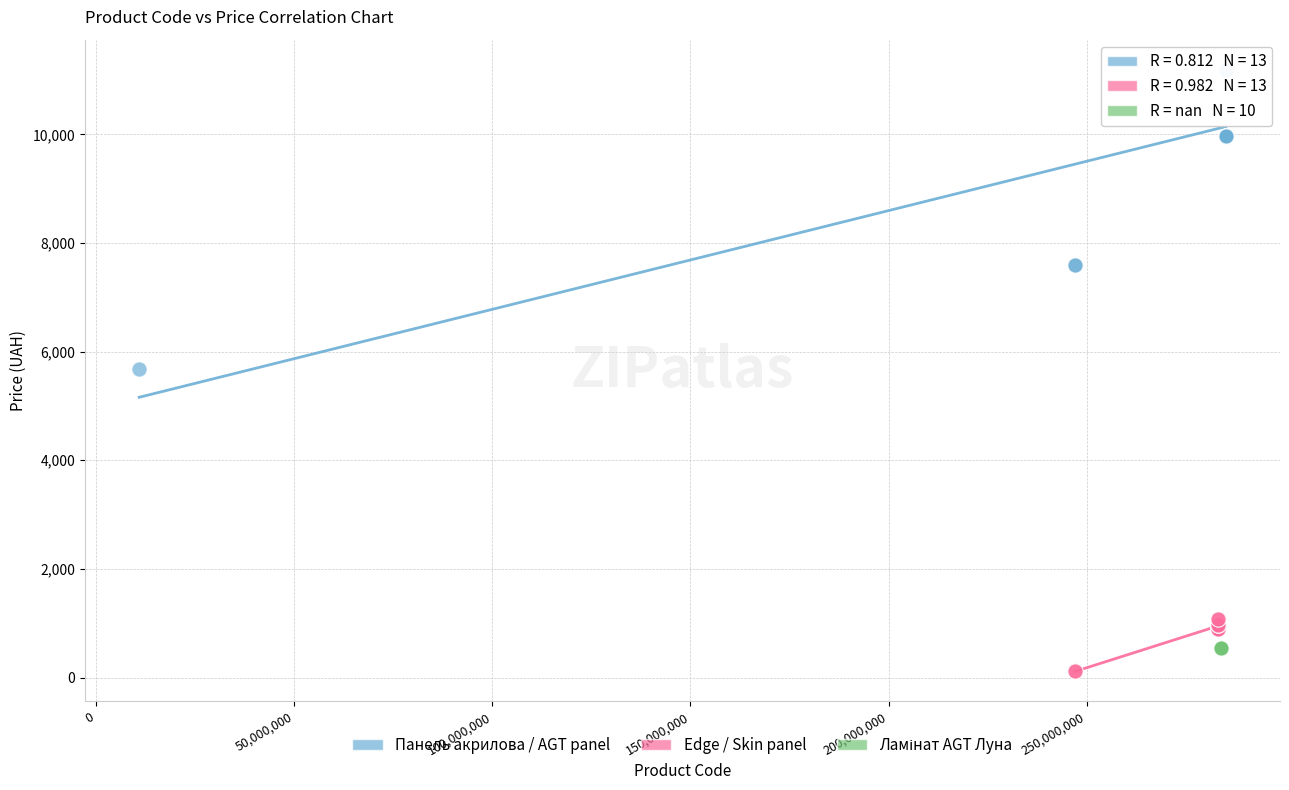

Which series reaches the maximum Y coordinate?

Панель акрилова / AGT panel